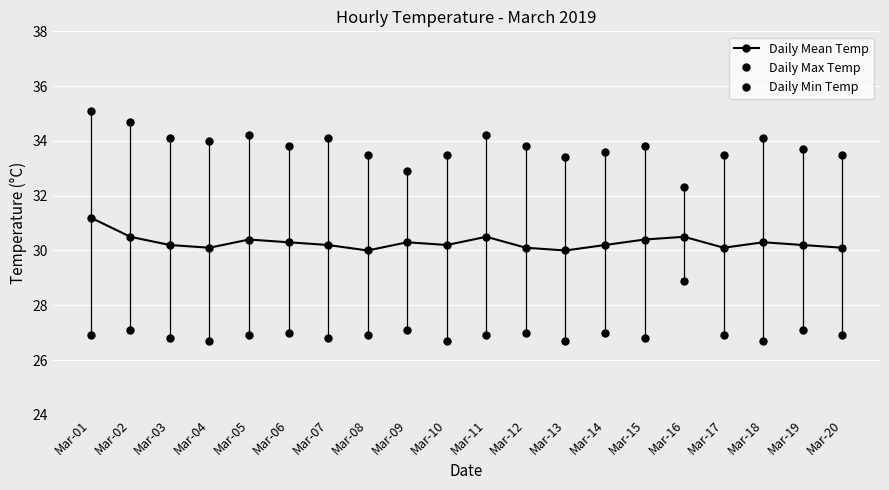

Where is the first local minimum for Daily Min Temp?

Mar-04